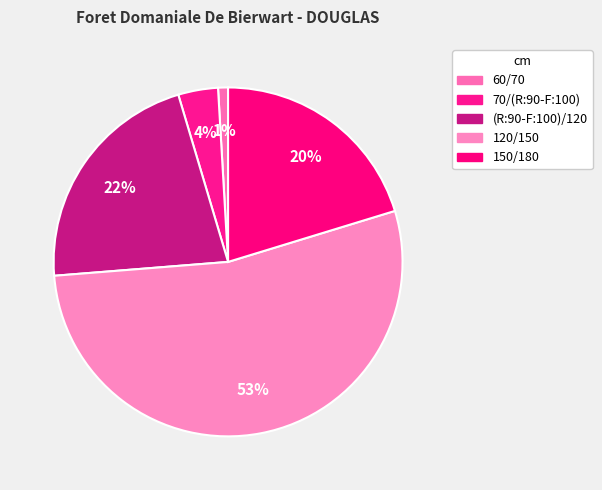

Does 70/(R:90-F:100) represent more than half of the total?

No